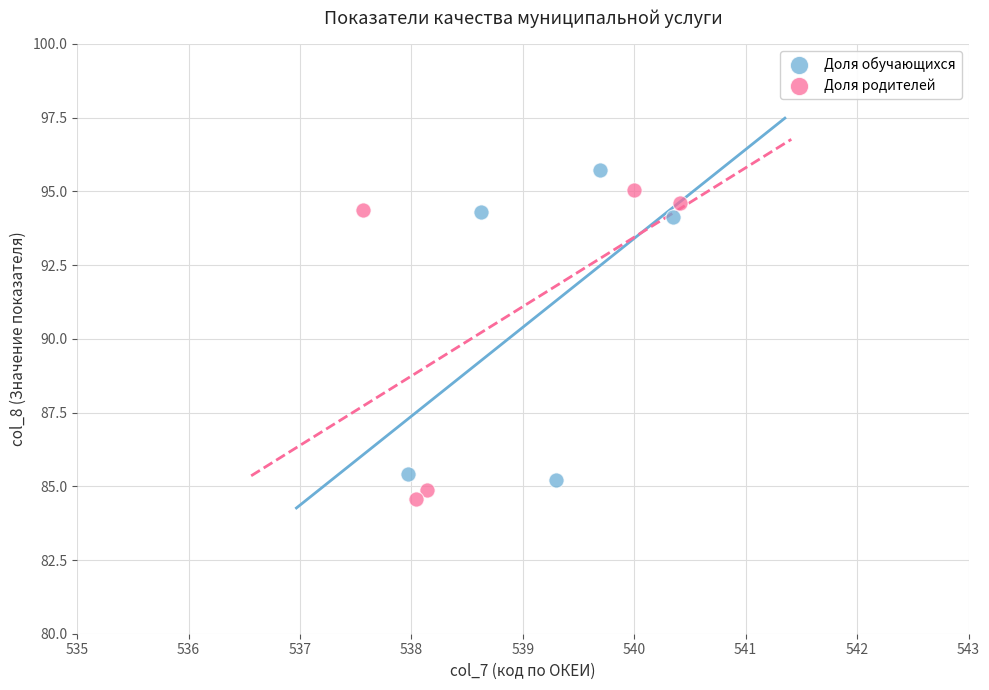

What are all the series names shown in the legend?

Доля обучающихся, Доля родителей